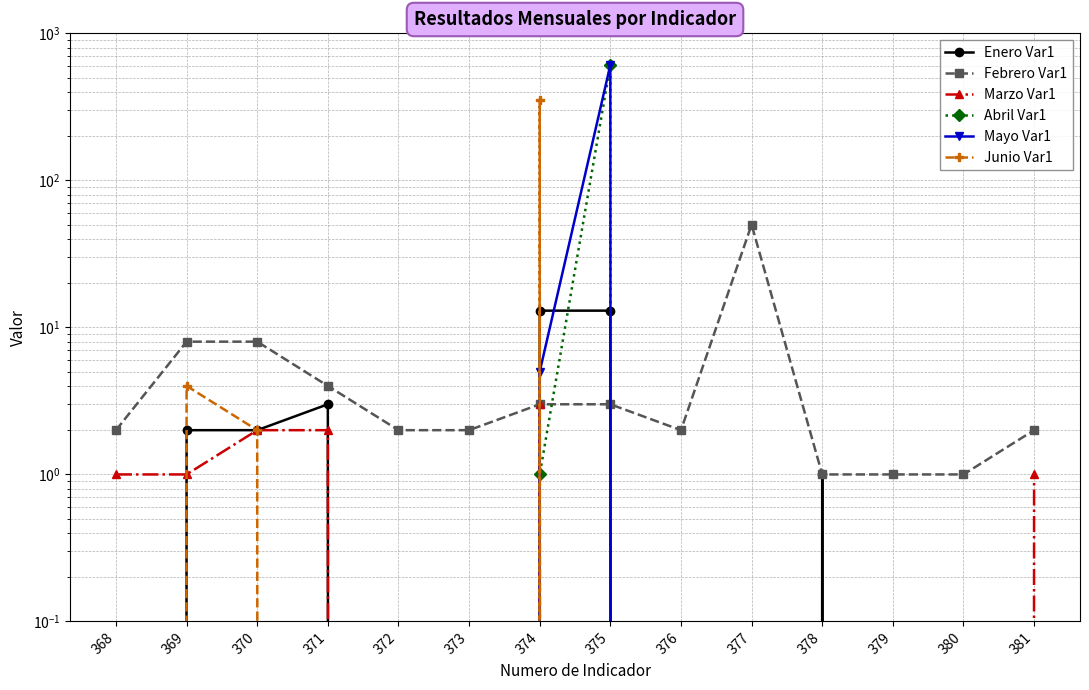

Rank the series at 378 from highest to lowest value.

Enero Var1, Febrero Var1, Marzo Var1, Abril Var1, Mayo Var1, Junio Var1